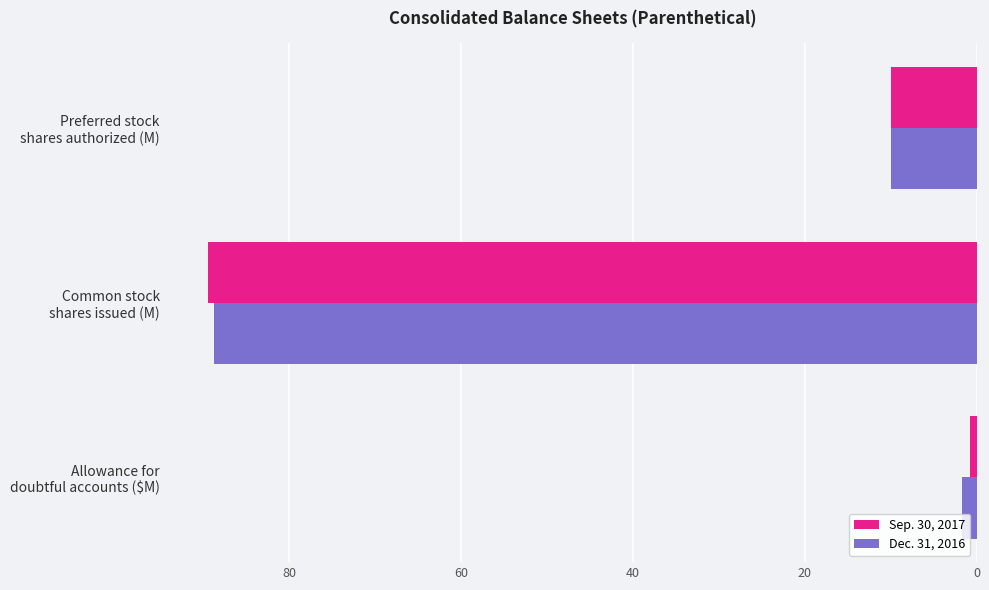

Rank the series by their average value, from lowest to highest.

Sep. 30, 2017, Dec. 31, 2016